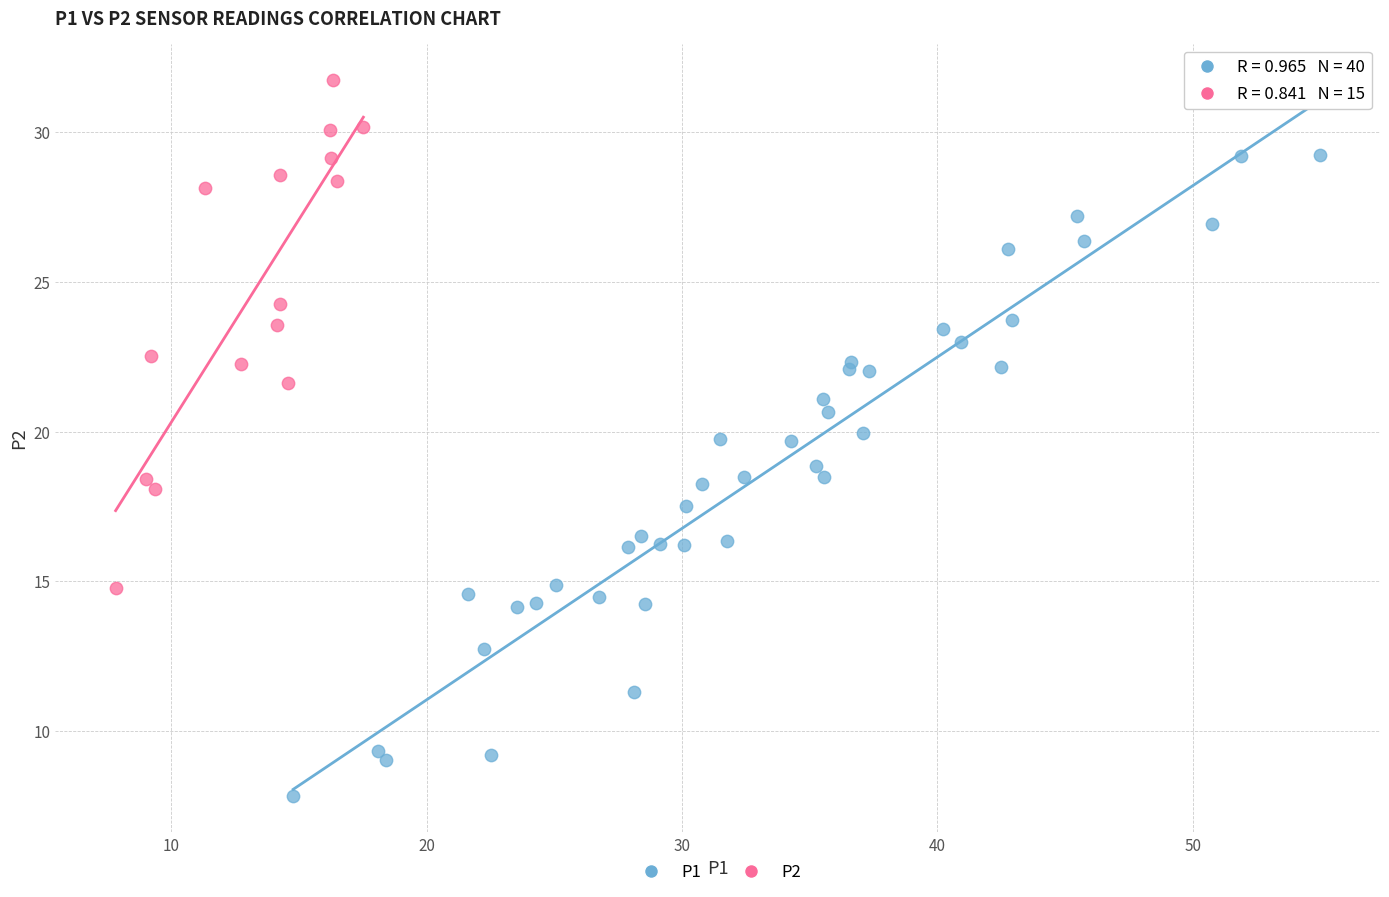

Which series contains the lowest Y value?

P1